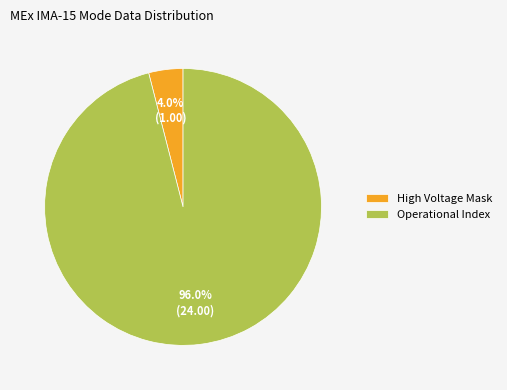

What percentage is the Operational Index slice, to the nearest percent?

96%